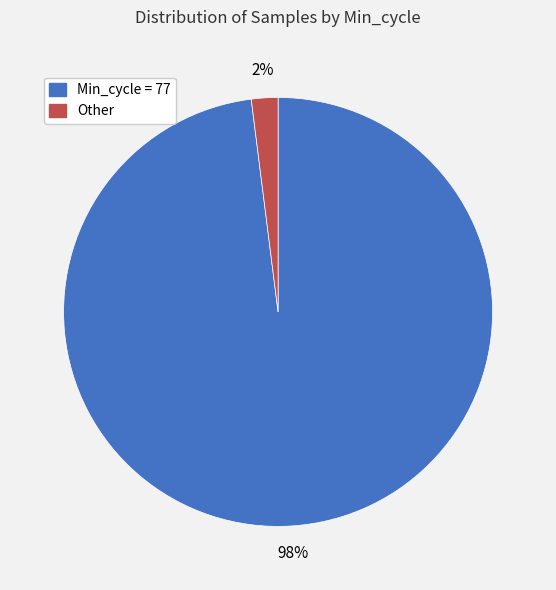

Is there a majority slice in this chart?

Yes